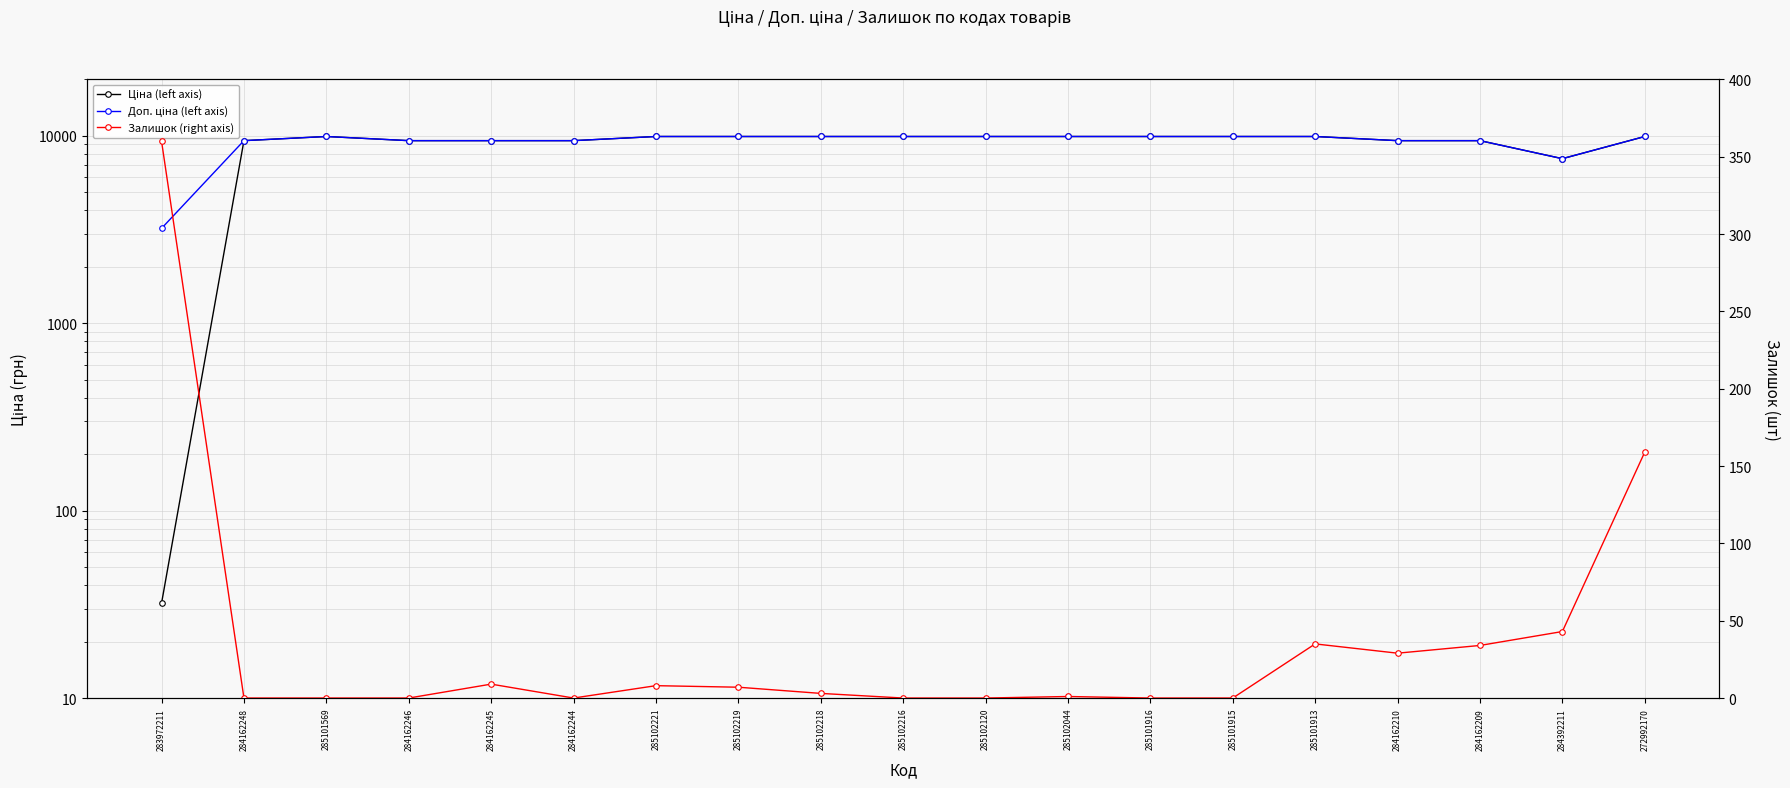

How many data points in Залишок (right axis) are above 3?

9